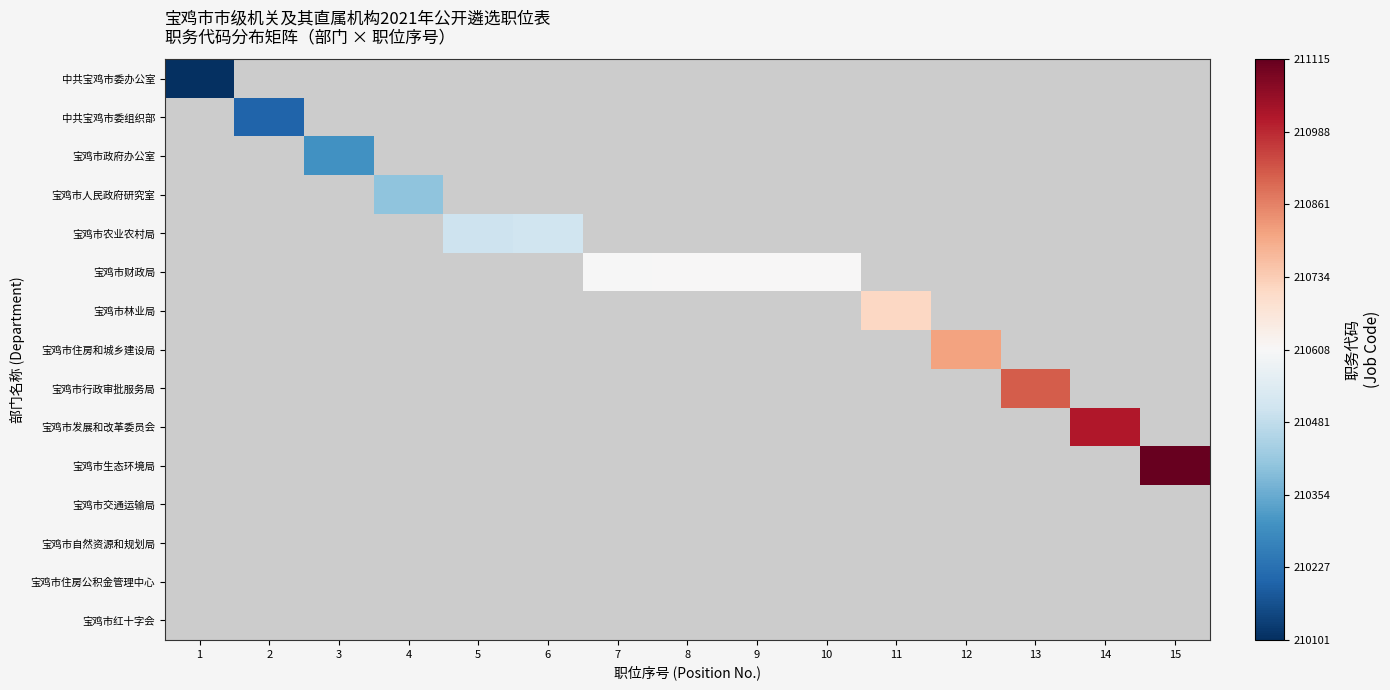

What is the smallest value displayed?

210101.0